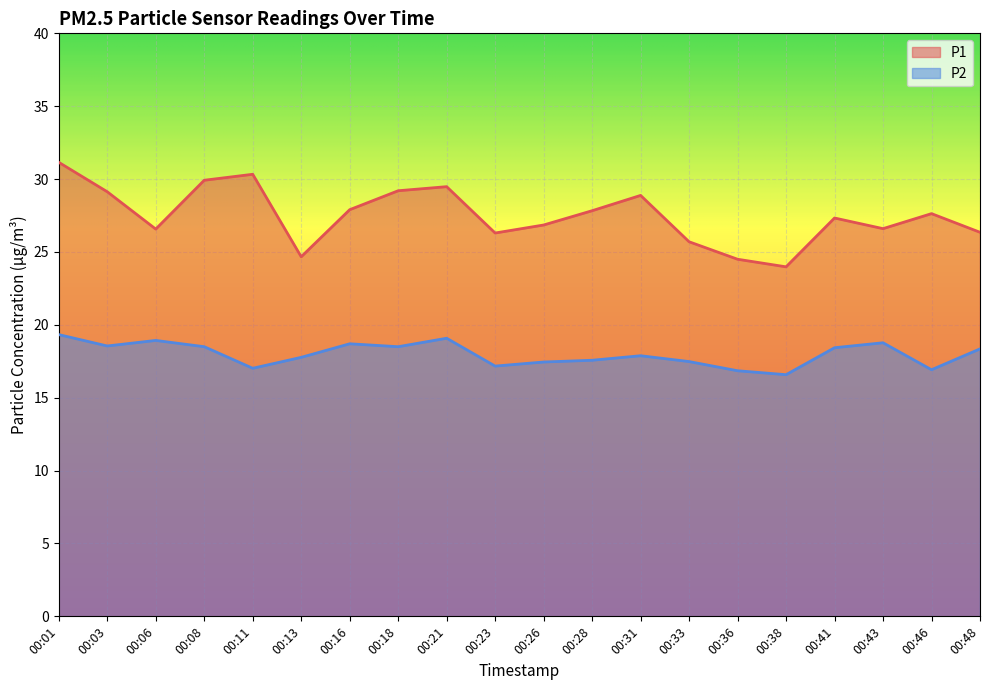

Is it true that P2 equals 17.9 at 00:31?

True